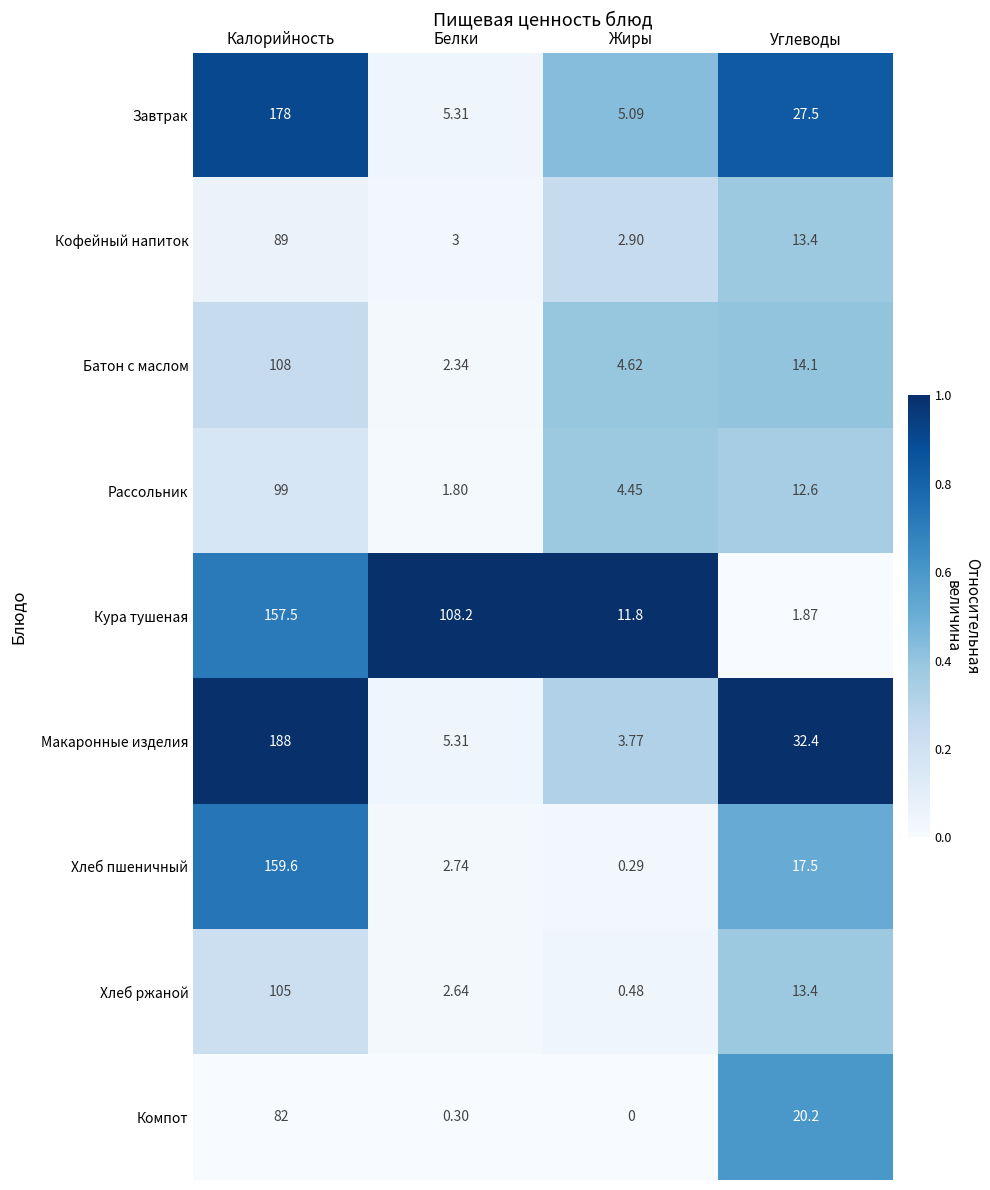

Which series has the widest spread of values?

Макаронные изделия